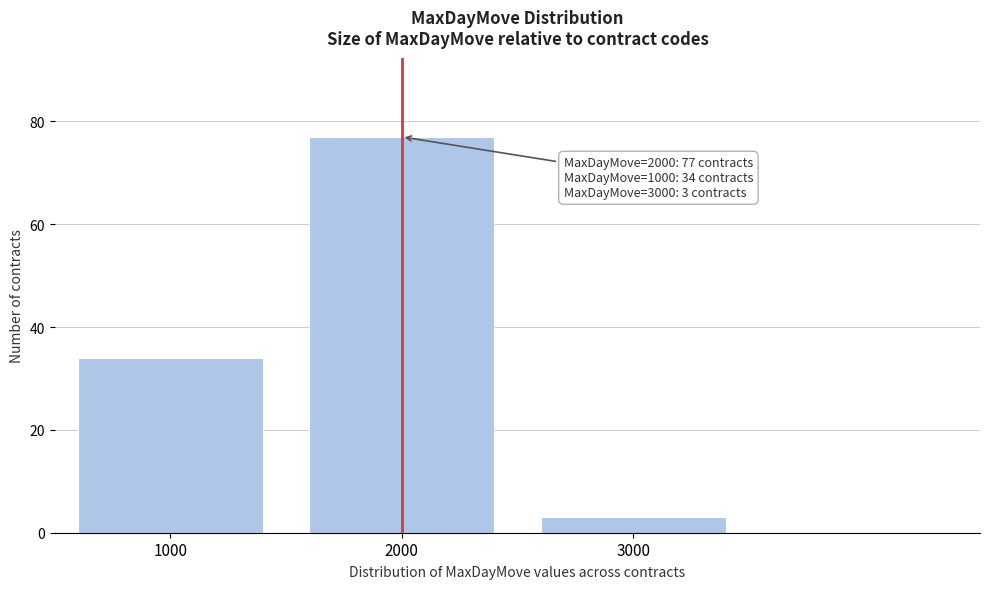

Reading left to right, extract all data points from this chart.

34	77	3